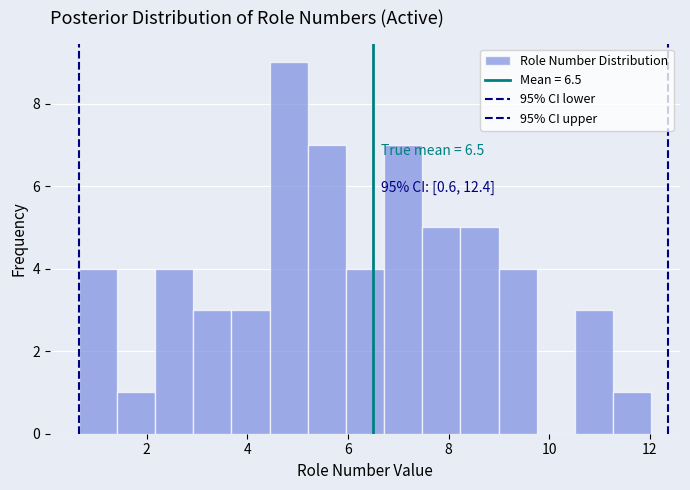

Read against the x-axis, roughly where is the centre of the tallest bar?

4.8